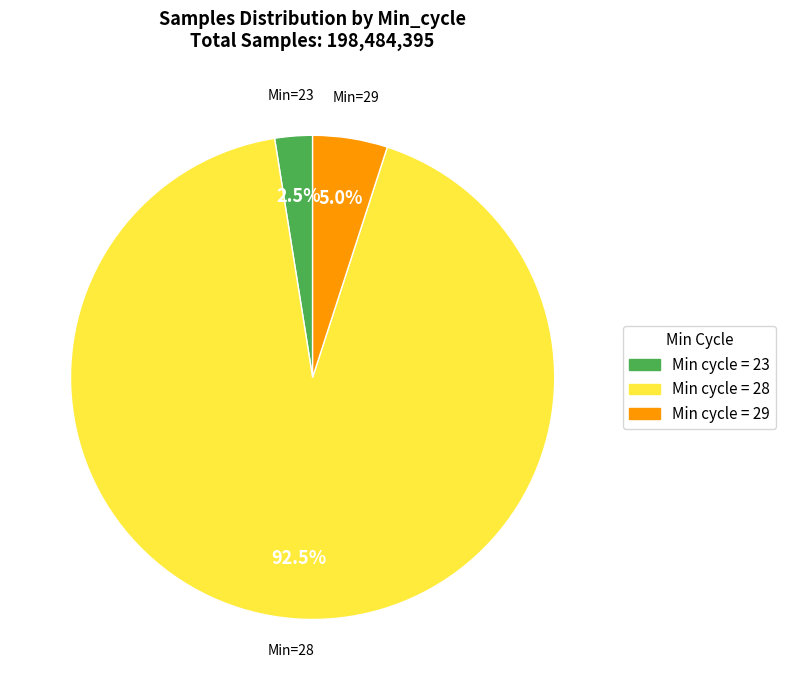

Is there a majority slice in this chart?

Yes